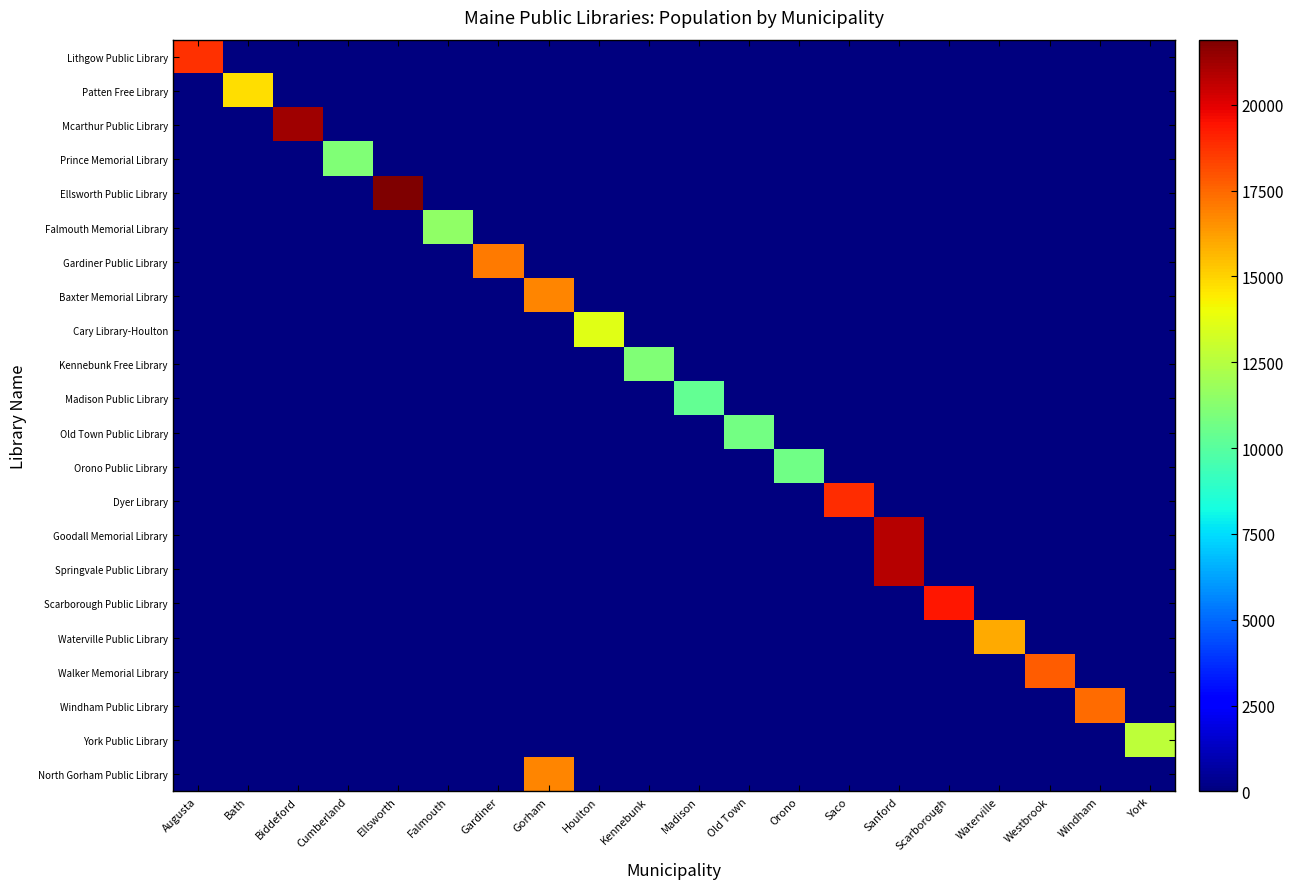

Which series has the widest spread of values?

Ellsworth Public Library